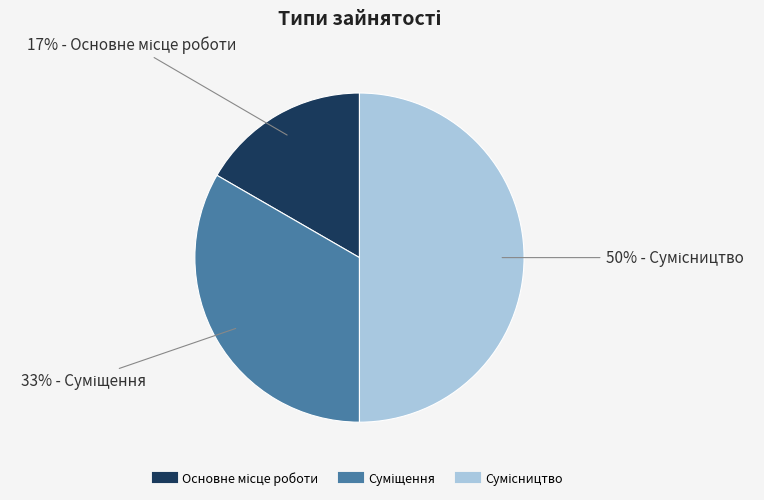

To the nearest percent, what is the average slice percentage?

33%